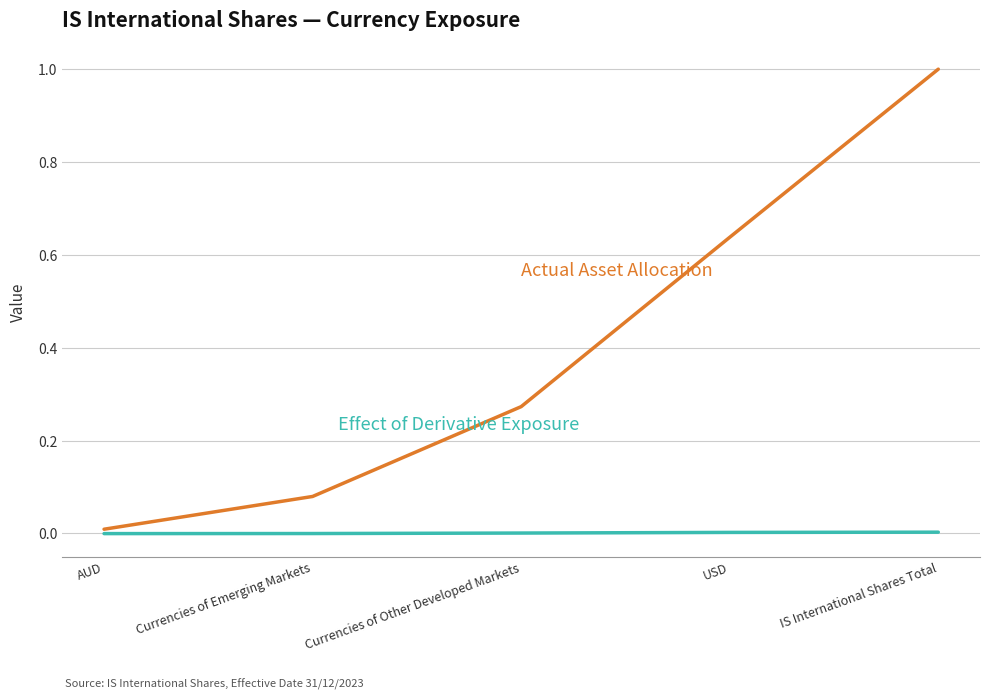

At which category is the sum across all series the highest?

IS International Shares Total